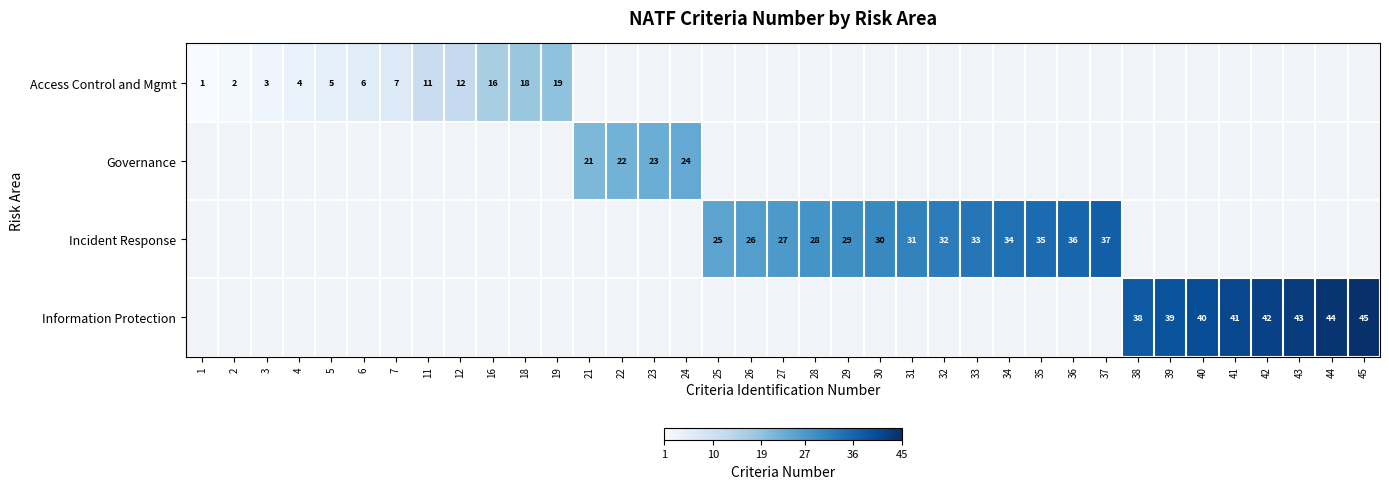

Which category has the lowest value across all series?

1